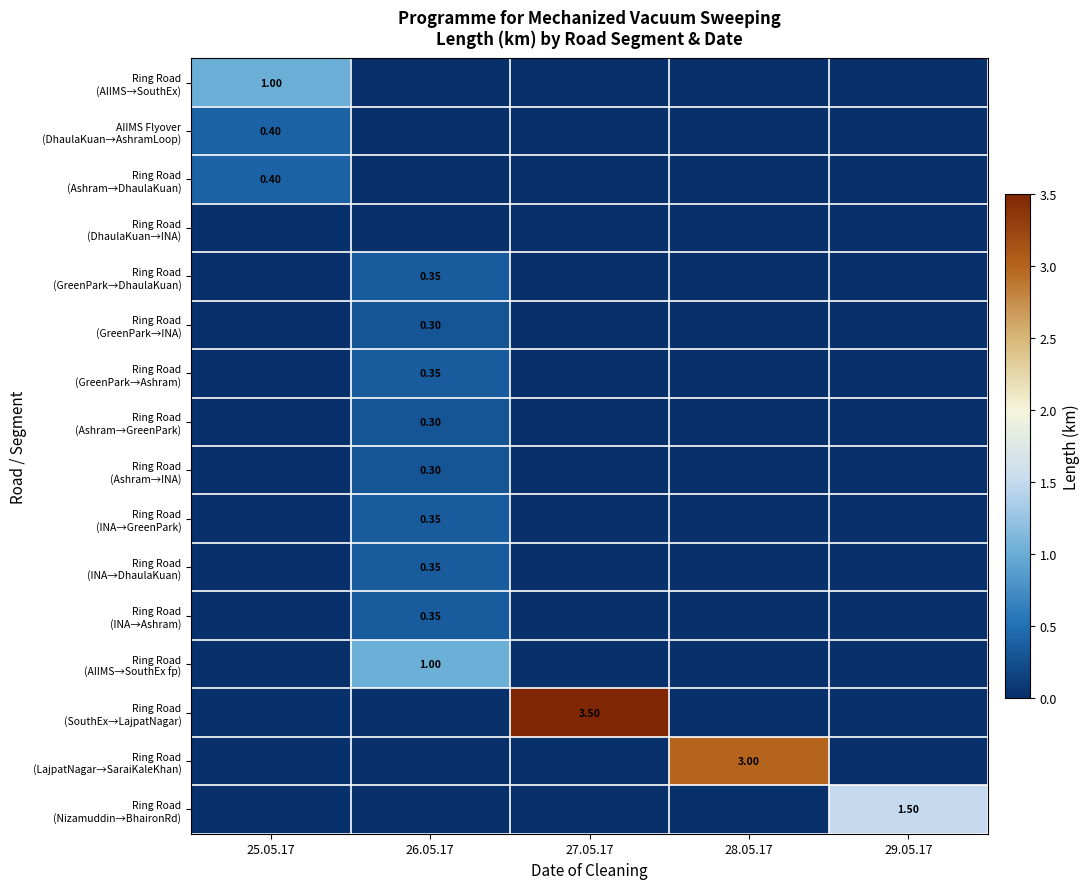

Is it true that Ring Road (INA→GreenPark) equals 0.0 at 27.05.17?

True